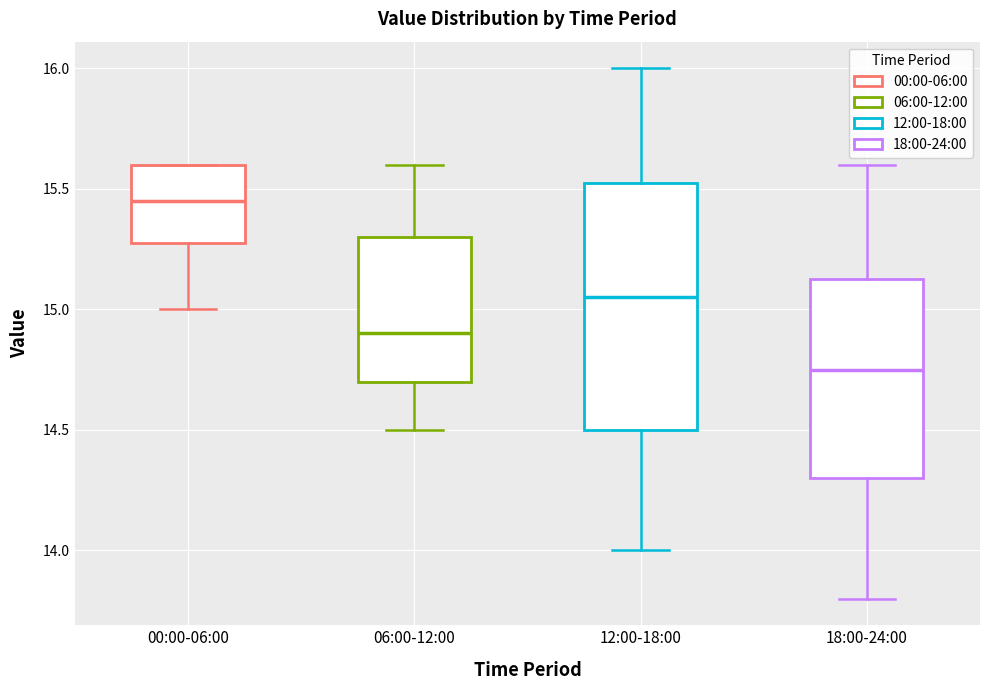

Reading left to right, read every box against the y-axis: the position of its median line, the range the box covers, and the ends of its whiskers. The values are not printed on the chart, so give them approximately, as read against the axis.

00:00-06:00: median 15.45, box 15.30 to 15.60, whiskers 15.00 to 15.60
06:00-12:00: median 14.90, box 14.70 to 15.30, whiskers 14.50 to 15.60
12:00-18:00: median 15.05, box 14.50 to 15.55, whiskers 14.00 to 16.00
18:00-24:00: median 14.75, box 14.30 to 15.15, whiskers 13.80 to 15.60